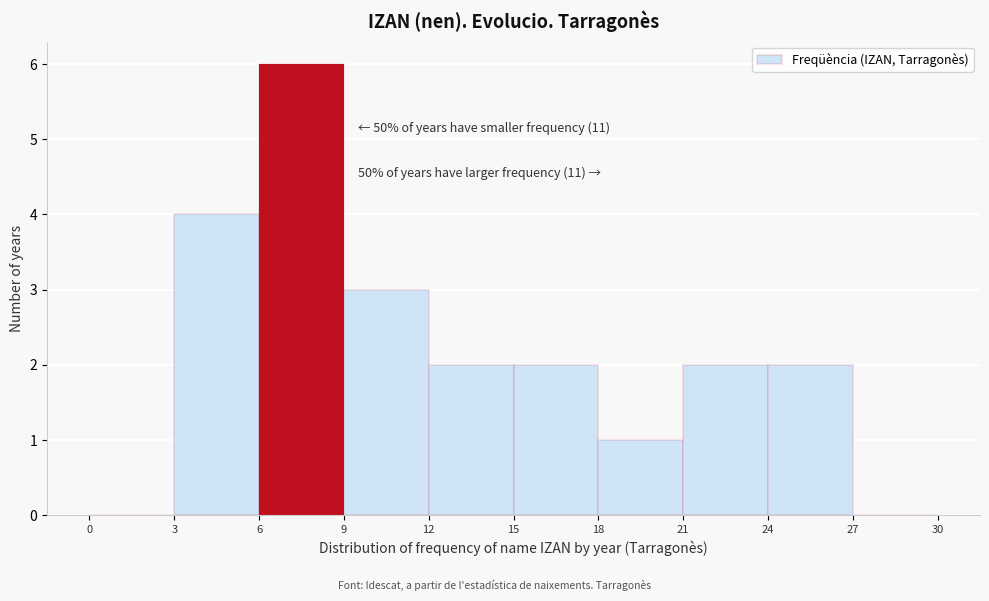

Over which range of the x-axis is the bar tallest?

6 to 9